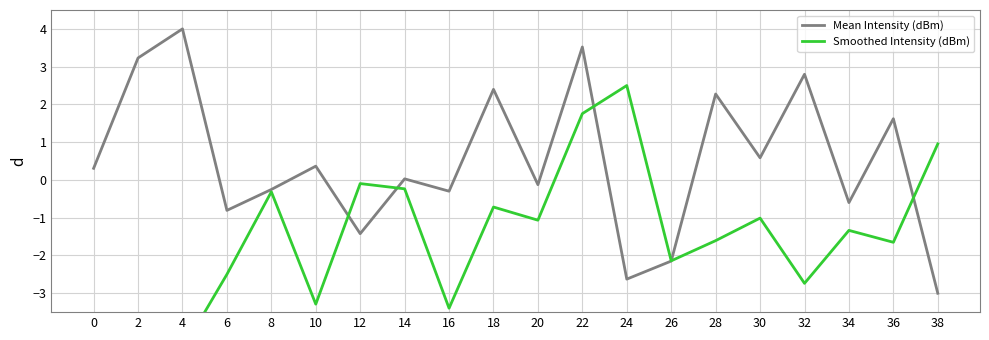

After their last crossing, which series has the higher values: Smoothed Intensity (dBm) or Mean Intensity (dBm)?

Smoothed Intensity (dBm)